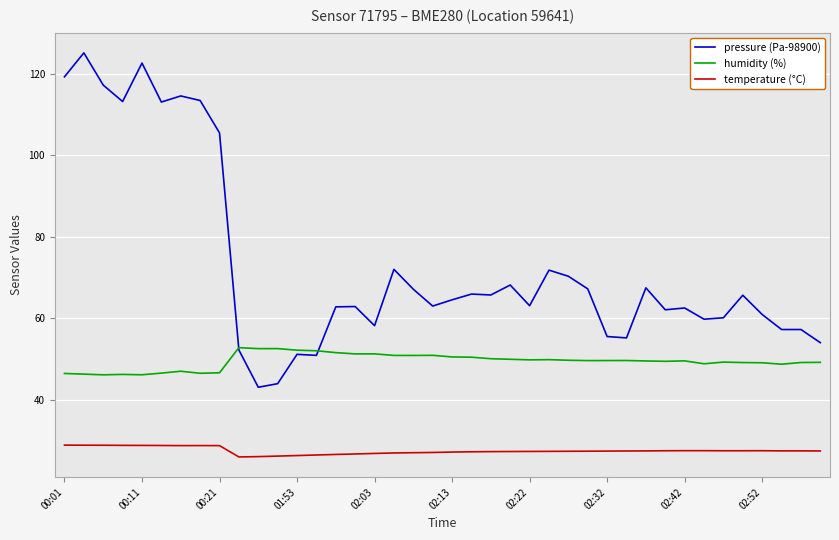

List the series in order of their overall mean, lowest first.

temperature (°C), humidity (%), pressure (Pa-98900)